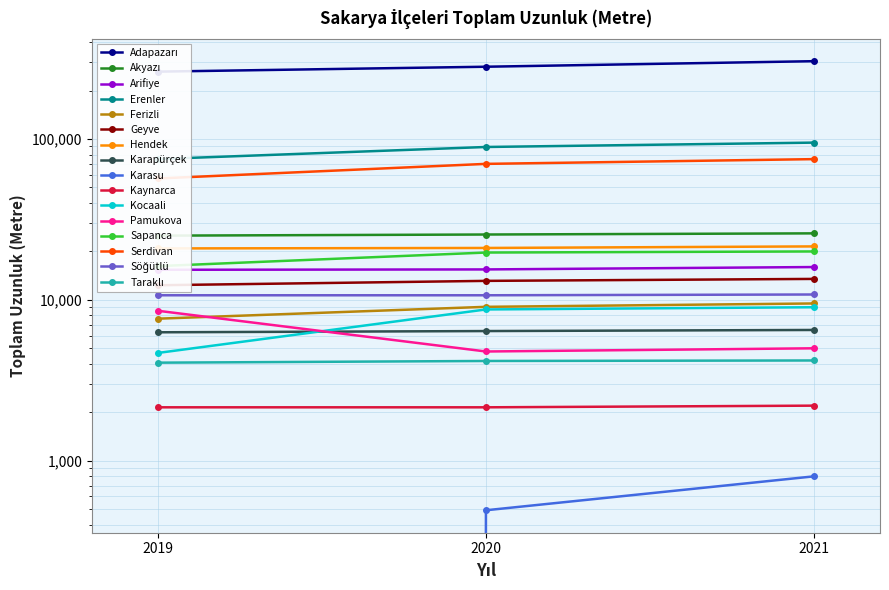

The value of Erenler at 2019 is 10681. True or false?

True